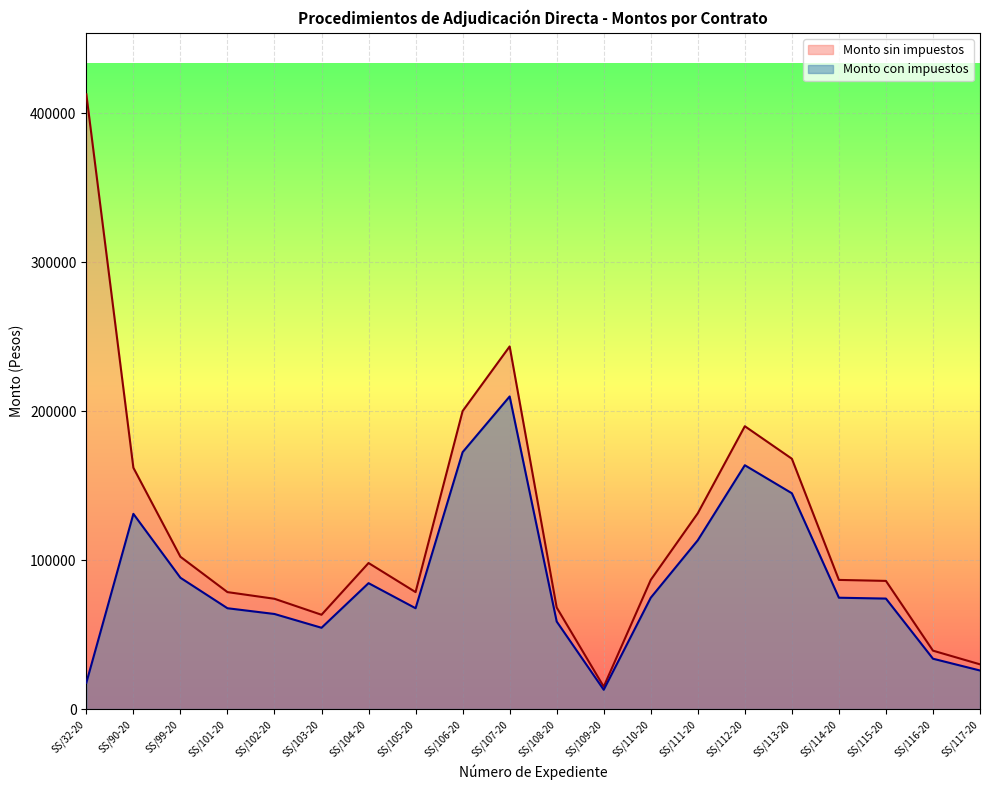

At which label does Monto sin impuestos reach its peak?

SS/32-20